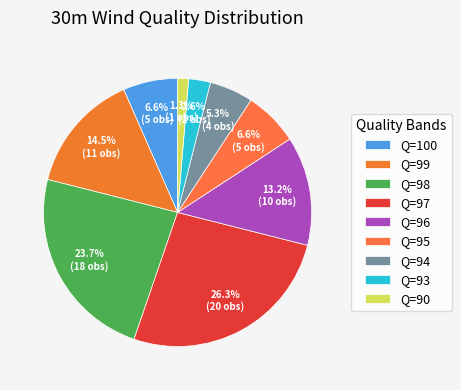

How many segments does this pie chart have?

9